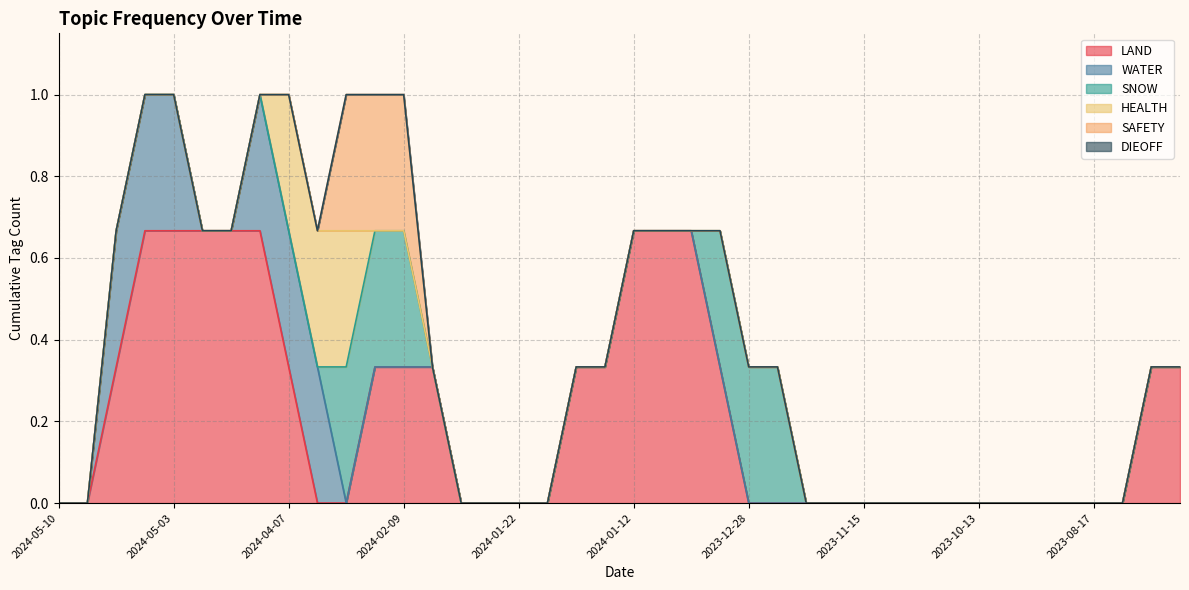

Rank the series at 2024-01-10 from lowest to highest value.

WATER, SNOW, HEALTH, SAFETY, DIEOFF, LAND